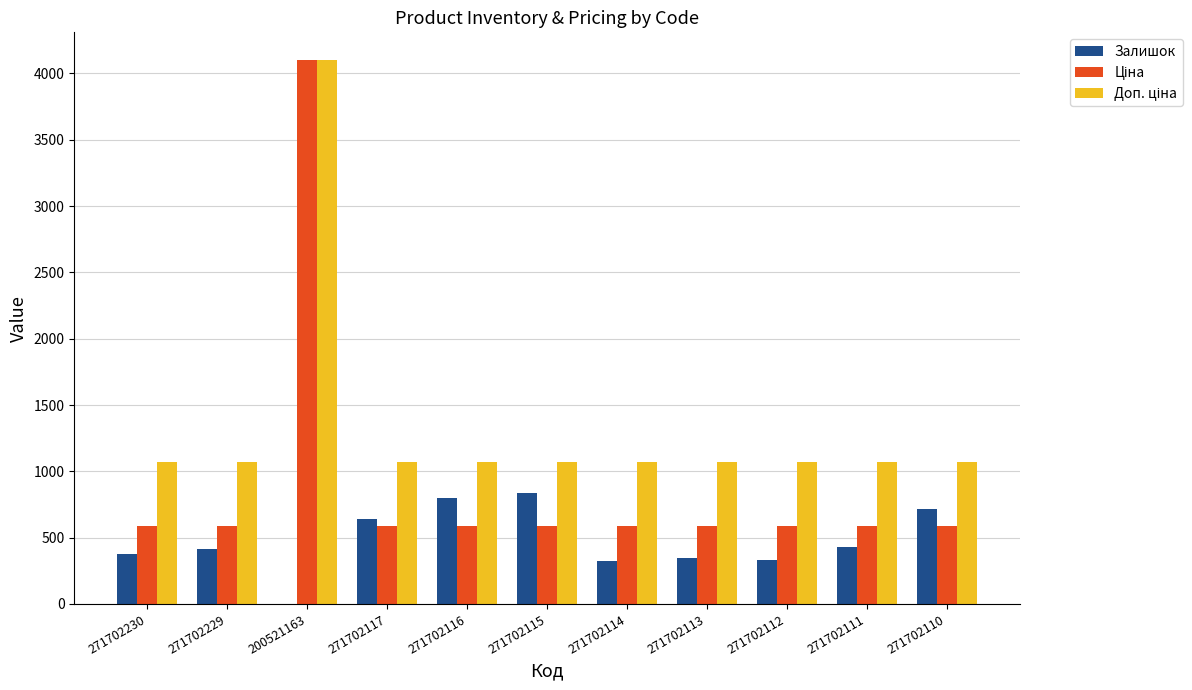

What is the maximum value shown in the chart?

4105.0